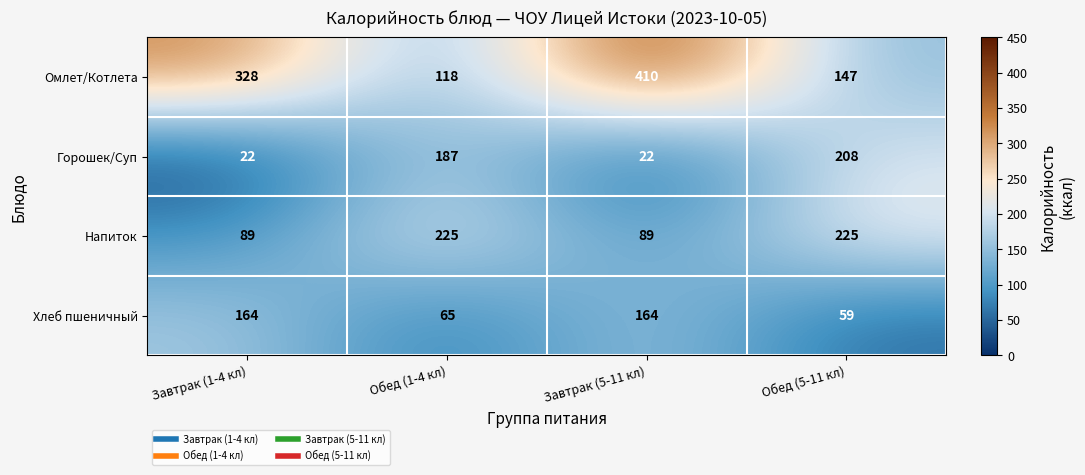

Which series has the largest total across all categories?

Омлет/Котлета